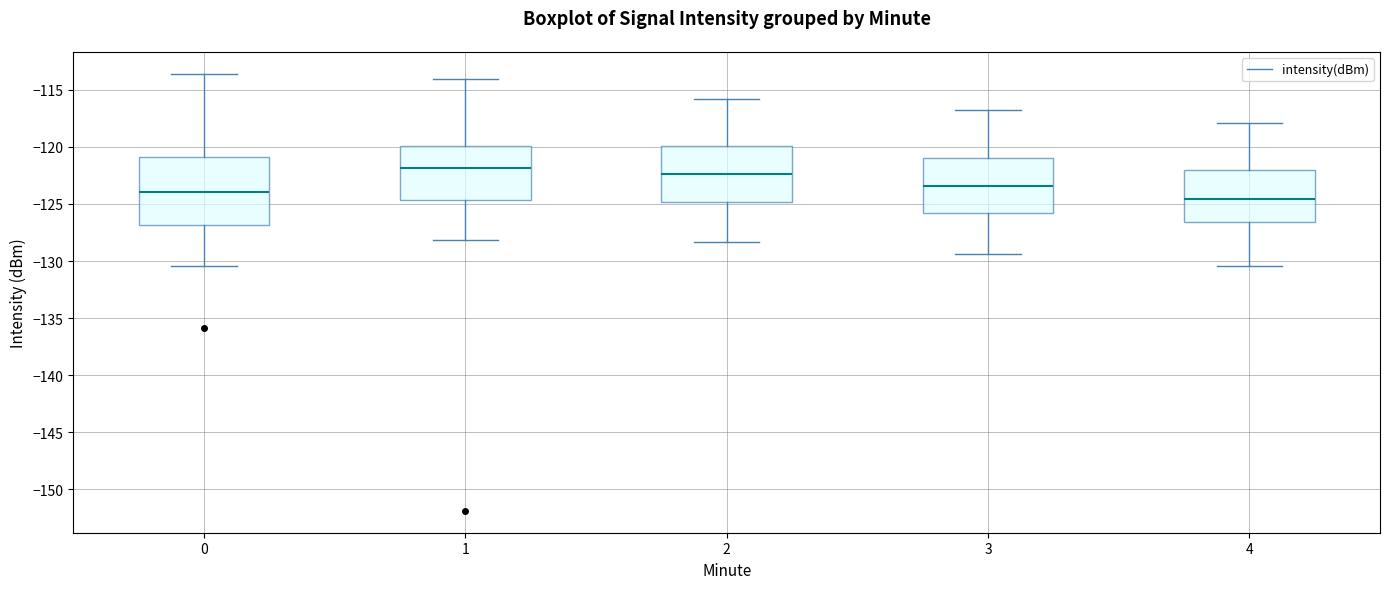

Where is the upper edge of the box at x = 3 on the y-axis? The values are not printed on the chart, so give them approximately, as read against the axis.

-121.0